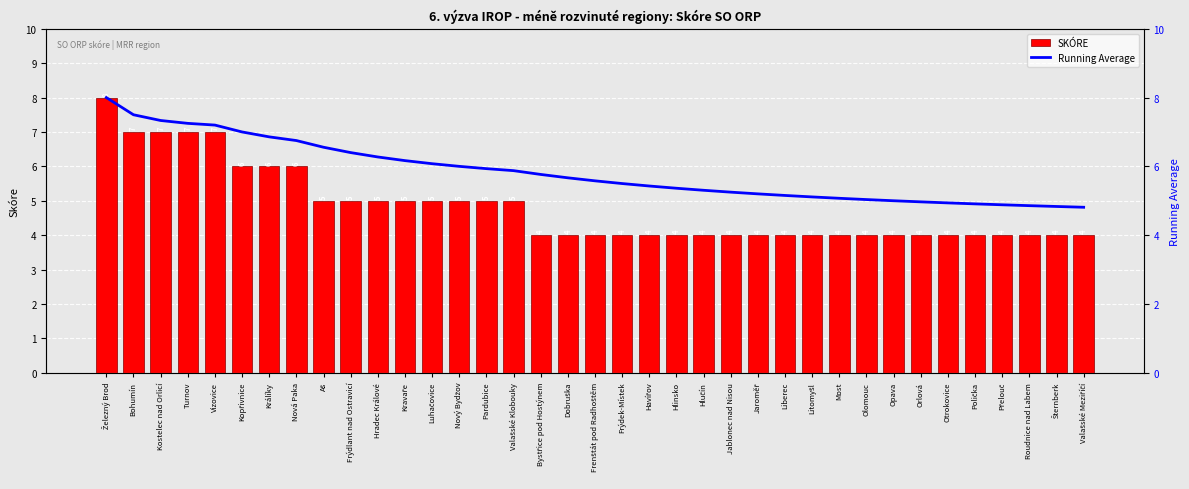

Reading right to left, list all the values displayed in this chart.

SKÓRE: 4.0	4.0	4.0	4.0	4.0	4.0	4.0	4.0	4.0	4.0	4.0	4.0	4.0	4.0	4.0	4.0	4.0	4.0	4.0	4.0	4.0	5.0	5.0	5.0	5.0	5.0	5.0	5.0	5.0	6.0	6.0	6.0	7.0	7.0	7.0	7.0	8.0
Running Average: 4.8	4.8	4.9	4.9	4.9	4.9	5.0	5.0	5.0	5.1	5.1	5.2	5.2	5.2	5.3	5.4	5.4	5.5	5.6	5.7	5.8	5.9	5.9	6.0	6.1	6.2	6.3	6.4	6.6	6.8	6.9	7.0	7.2	7.2	7.3	7.5	8.0